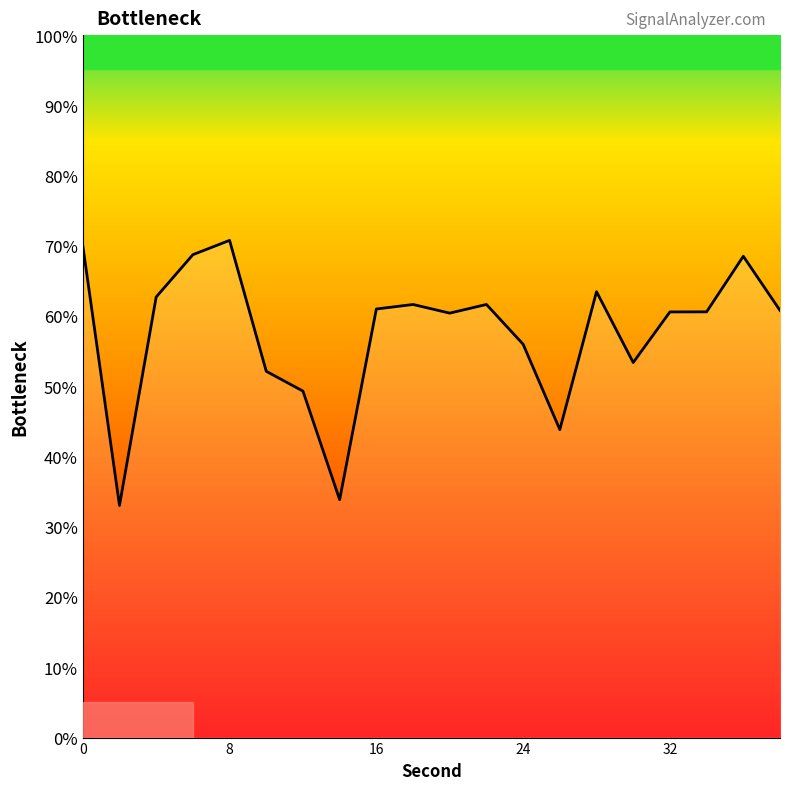

What is the difference between the maximum and minimum values?

37.7